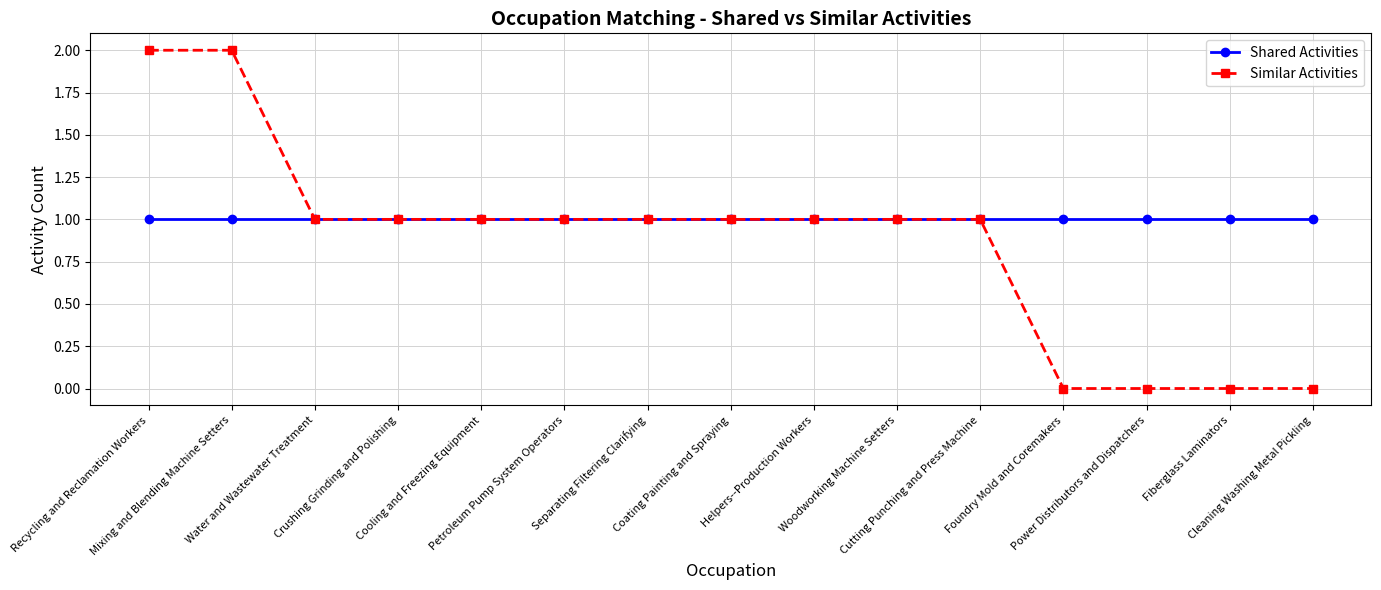

What is the approximate value of Shared Activities at Fiberglass Laminators?

1